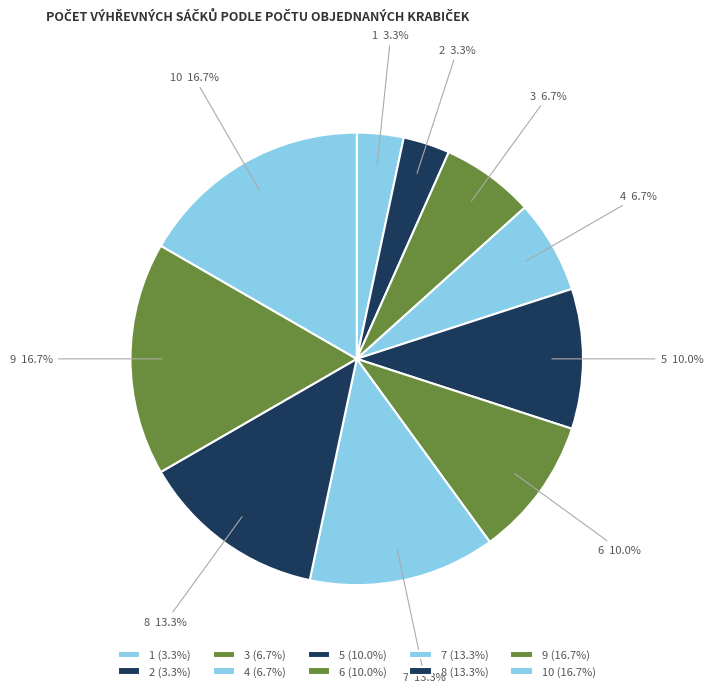

What percentage is the 9 slice, to the nearest percent?

17%